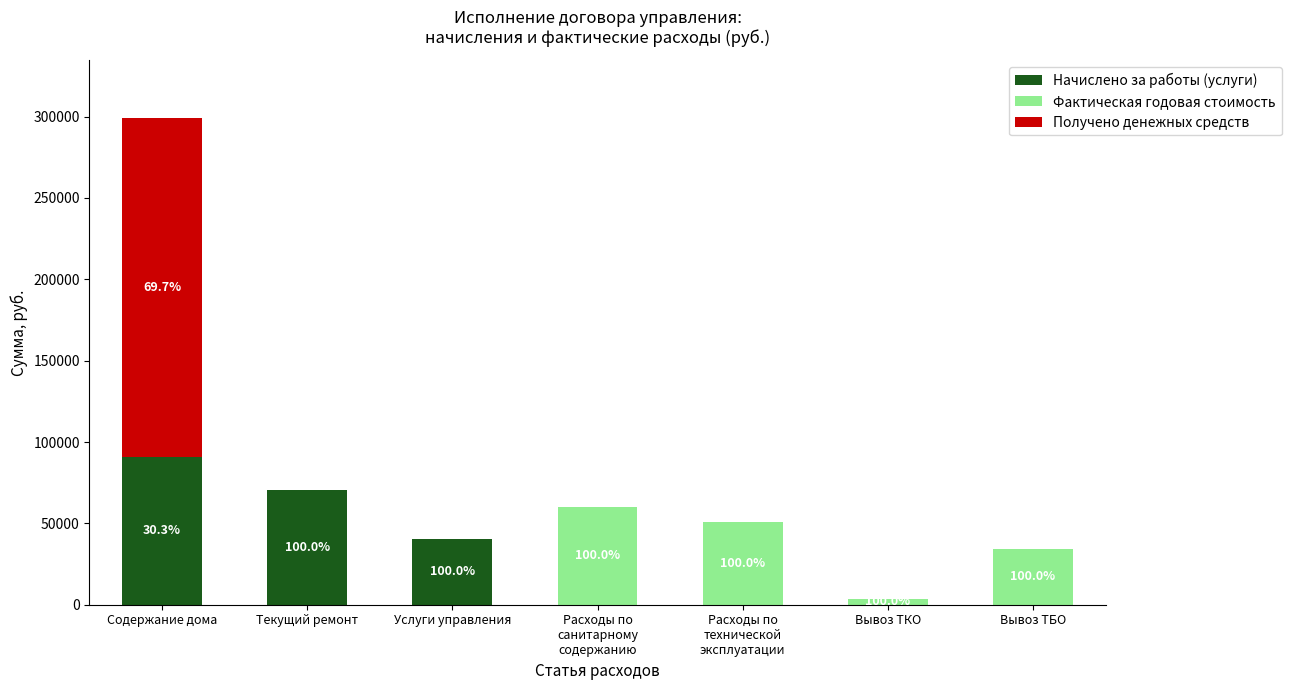

What is the sum of the Начислено за работы (услуги) values at Содержание дома and Услуги управления?

130965.1